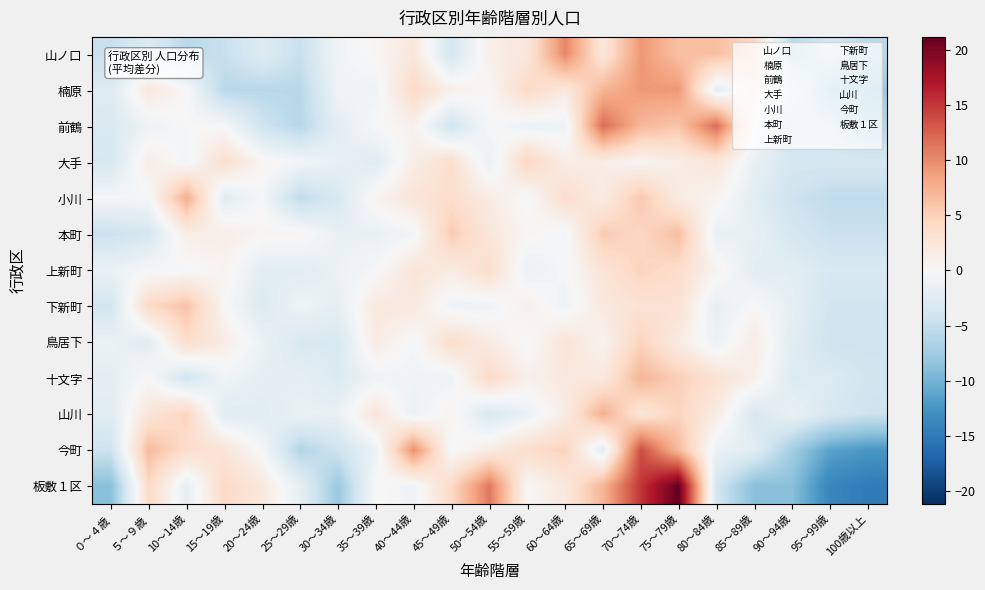

Reading left to right, extract all data points from this chart.

山ノ口: ０～４歳=-4.7	５～９歳=-2.7	10～14歳=-5.7	15～19歳=-4.7	20～24歳=-2.7	25～29歳=-4.7	30～34歳=-0.7	35～39歳=0.3	40～44歳=2.3	45～49歳=-3.7	50～54歳=1.3	55～59歳=2.3	60～64歳=10.3	65～69歳=2.3	70～74歳=9.3	75～79歳=6.3	80～84歳=6.3	85～89歳=4.3	90～94歳=-5.7	95～99歳=-3.7	100歳以上=-5.7
楠原: ０～４歳=-2.9	５～９歳=2.1	10～14歳=0.1	15～19歳=-5.9	20～24歳=-5.9	25～29歳=-5.9	30～34歳=-0.9	35～39歳=-0.9	40～44歳=4.1	45～49歳=1.1	50～54歳=0.1	55～59歳=4.1	60～64歳=2.1	65～69歳=7.1	70～74歳=9.1	75～79歳=9.1	80～84歳=-1.9	85～89歳=1.1	90～94歳=-1.9	95～99歳=-6.9	100歳以上=-7.9
前鶴: ０～４歳=-3.1	５～９歳=-1.1	10～14歳=-0.1	15～19歳=-0.1	20～24歳=-4.1	25～29歳=-6.1	30～34歳=-2.1	35～39歳=-0.1	40～44歳=0.9	45～49歳=-4.1	50～54歳=-0.1	55～59歳=-1.1	60～64歳=-1.1	65～69歳=11.9	70～74歳=6.9	75～79歳=5.9	80～84歳=11.9	85～89歳=-0.1	90～94歳=-4.1	95～99歳=-4.1	100歳以上=-6.1
大手: ０～４歳=-3.5	５～９歳=1.5	10～14歳=-0.5	15～19歳=3.5	20～24歳=0.5	25～29歳=-0.5	30～34歳=-1.5	35～39歳=-2.5	40～44歳=1.5	45～49歳=3.5	50～54歳=-1.5	55～59歳=4.5	60～64歳=1.5	65～69歳=1.5	70～74歳=0.5	75～79歳=1.5	80～84歳=2.5	85～89歳=-1.5	90～94歳=-3.5	95～99歳=-3.5	100歳以上=-3.5
小川: ０～４歳=-0.3	５～９歳=-0.3	10～14歳=7.7	15～19歳=-2.3	20～24歳=-0.3	25～29歳=-5.3	30～34歳=-3.3	35～39歳=0.7	40～44歳=2.7	45～49歳=3.7	50～54歳=1.7	55～59歳=-0.3	60～64歳=3.7	65～69歳=1.7	70～74歳=5.7	75～79歳=1.7	80～84歳=0.7	85～89歳=-2.3	90～94歳=-4.3	95～99歳=-5.3	100歳以上=-5.3
本町: ０～４歳=-4.6	５～９歳=-3.6	10～14歳=1.4	15～19歳=1.4	20～24歳=0.4	25～29歳=0.4	30～34歳=-1.6	35～39歳=-1.6	40～44歳=-0.6	45～49歳=5.4	50～54歳=2.4	55～59歳=0.4	60～64歳=-0.6	65～69歳=5.4	70～74歳=4.4	75～79歳=6.4	80～84歳=-1.6	85～89歳=-1.6	90～94歳=-3.6	95～99歳=-4.6	100歳以上=-4.6
上新町: ０～４歳=-1.3	５～９歳=-0.3	10～14歳=-0.3	15～19歳=0.7	20～24歳=-2.3	25～29歳=-2.3	30～34歳=-1.3	35～39歳=-0.3	40～44歳=2.7	45～49歳=1.7	50～54歳=3.7	55～59歳=-1.3	60～64歳=-0.3	65～69歳=2.7	70～74歳=4.7	75～79歳=3.7	80～84歳=0.7	85～89歳=-2.3	90～94歳=-2.3	95～99歳=-3.3	100歳以上=-3.3
下新町: ０～４歳=-3.9	５～９歳=4.1	10～14歳=6.1	15～19歳=0.1	20～24歳=-2.9	25～29歳=-0.9	30～34歳=-1.9	35～39歳=2.1	40～44歳=2.1	45～49歳=-0.9	50～54歳=-0.9	55～59歳=1.1	60～64歳=-0.9	65～69歳=2.1	70～74歳=3.1	75～79歳=3.1	80～84歳=-1.9	85～89歳=0.1	90～94歳=-1.9	95～99歳=-3.9	100歳以上=-3.9
鳥居下: ０～４歳=-1.3	５～９歳=-2.3	10～14歳=3.7	15～19歳=1.7	20～24歳=-1.3	25～29歳=-3.3	30～34歳=-3.3	35～39歳=1.7	40～44歳=-0.3	45～49歳=3.7	50～54歳=1.7	55～59歳=-0.3	60～64歳=2.7	65～69歳=0.7	70～74歳=4.7	75～79歳=1.7	80～84歳=-1.3	85～89歳=1.7	90～94歳=-2.3	95～99歳=-4.3	100歳以上=-4.3
十文字: ０～４歳=-1.9	５～９歳=0.1	10～14歳=-3.9	15～19歳=-0.9	20～24歳=-1.9	25～29歳=-1.9	30～34歳=-2.9	35～39歳=-0.9	40～44歳=-0.9	45～49歳=-0.9	50～54歳=4.1	55～59歳=1.1	60～64歳=2.1	65～69歳=2.1	70～74歳=7.1	75～79歳=5.1	80～84歳=3.1	85～89歳=1.1	90～94歳=-2.9	95～99歳=-2.9	100歳以上=-3.9
山川: ０～４歳=-2.4	５～９歳=2.6	10～14歳=4.6	15～19歳=-2.4	20～24歳=-2.4	25～29歳=-1.4	30～34歳=-1.4	35～39歳=2.6	40～44歳=-1.4	45～49歳=0.6	50～54歳=-3.4	55～59歳=-1.4	60～64歳=1.6	65～69歳=7.6	70～74歳=2.6	75～79歳=4.6	80～84歳=1.6	85～89歳=-3.4	90～94歳=-1.4	95～99歳=-3.4	100歳以上=-4.4
今町: ０～４歳=-4.3	５～９歳=6.7	10～14歳=3.7	15～19歳=2.7	20～24歳=-0.3	25～29歳=-6.3	30～34歳=-4.3	35～39歳=-1.3	40～44歳=9.7	45～49歳=-0.3	50～54歳=1.7	55～59歳=3.7	60～64歳=4.7	65～69歳=-2.3	70～74歳=13.7	75～79歳=6.7	80～84歳=-1.3	85～89歳=-2.3	90～94歳=-7.3	95～99歳=-11.3	100歳以上=-12.3
板敷１区: ０～４歳=-8.9	５～９歳=4.1	10～14歳=-1.9	15～19歳=4.1	20～24歳=2.1	25～29歳=-1.9	30～34歳=-7.9	35～39歳=0.1	40～44歳=-0.9	45～49歳=4.1	50～54歳=11.1	55～59歳=0.1	60～64歳=2.1	65～69歳=7.1	70～74歳=15.1	75～79歳=21.1	80～84歳=-3.9	85～89歳=-8.9	90～94歳=-8.9	95～99歳=-13.9	100歳以上=-14.9